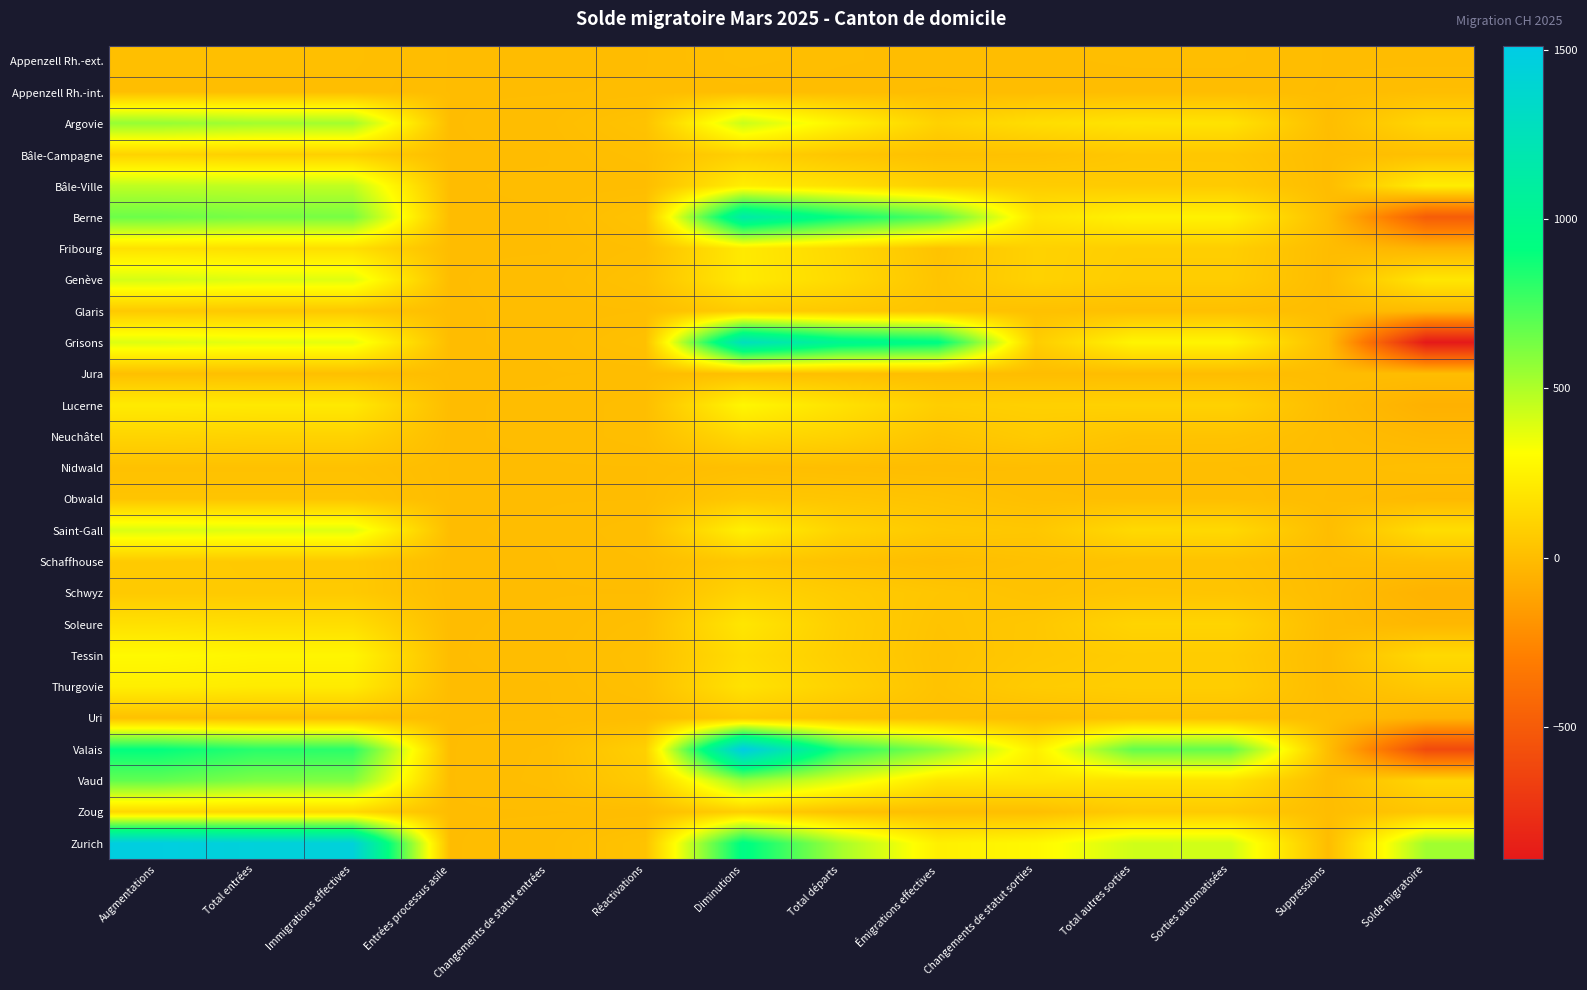

Reading left to right, transcribe all the data shown in this chart.

Appenzell Rh.-ext.: Augmentations=11	Total entrées=11	Immigrations effectives=11	Entrées processus asile=0	Changements de statut entrées=0	Réactivations=0	Diminutions=12	Total départs=6	Émigrations effectives=2	Changements de statut sorties=4	Total autres sorties=6	Sorties automatisées=6	Suppressions=0	Solde migratoire=-1
Appenzell Rh.-int.: Augmentations=9	Total entrées=8	Immigrations effectives=8	Entrées processus asile=0	Changements de statut entrées=0	Réactivations=1	Diminutions=3	Total départs=1	Émigrations effectives=0	Changements de statut sorties=1	Total autres sorties=2	Sorties automatisées=2	Suppressions=0	Solde migratoire=6
Argovie: Augmentations=559	Total entrées=530	Immigrations effectives=527	Entrées processus asile=0	Changements de statut entrées=3	Réactivations=29	Diminutions=438	Total départs=254	Émigrations effectives=99	Changements de statut sorties=155	Total autres sorties=184	Sorties automatisées=179	Suppressions=5	Solde migratoire=121
Bâle-Campagne: Augmentations=105	Total entrées=92	Immigrations effectives=92	Entrées processus asile=0	Changements de statut entrées=0	Réactivations=13	Diminutions=91	Total départs=42	Émigrations effectives=18	Changements de statut sorties=24	Total autres sorties=49	Sorties automatisées=47	Suppressions=2	Solde migratoire=14
Bâle-Ville: Augmentations=463	Total entrées=460	Immigrations effectives=459	Entrées processus asile=0	Changements de statut entrées=1	Réactivations=3	Diminutions=232	Total départs=165	Émigrations effectives=88	Changements de statut sorties=77	Total autres sorties=67	Sorties automatisées=66	Suppressions=1	Solde migratoire=231
Berne: Augmentations=657	Total entrées=629	Immigrations effectives=629	Entrées processus asile=0	Changements de statut entrées=0	Réactivations=28	Diminutions=1150	Total départs=898	Émigrations effectives=712	Changements de statut sorties=186	Total autres sorties=252	Sorties automatisées=248	Suppressions=4	Solde migratoire=-493
Fribourg: Augmentations=172	Total entrées=161	Immigrations effectives=161	Entrées processus asile=0	Changements de statut entrées=0	Réactivations=11	Diminutions=213	Total départs=131	Émigrations effectives=30	Changements de statut sorties=101	Total autres sorties=82	Sorties automatisées=82	Suppressions=0	Solde migratoire=-41
Genève: Augmentations=411	Total entrées=388	Immigrations effectives=386	Entrées processus asile=0	Changements de statut entrées=2	Réactivations=23	Diminutions=214	Total départs=138	Émigrations effectives=37	Changements de statut sorties=101	Total autres sorties=76	Sorties automatisées=76	Suppressions=0	Solde migratoire=197
Glaris: Augmentations=60	Total entrées=55	Immigrations effectives=54	Entrées processus asile=0	Changements de statut entrées=1	Réactivations=5	Diminutions=72	Total départs=56	Émigrations effectives=37	Changements de statut sorties=19	Total autres sorties=16	Sorties automatisées=16	Suppressions=0	Solde migratoire=-12
Grisons: Augmentations=391	Total entrées=372	Immigrations effectives=371	Entrées processus asile=0	Changements de statut entrées=1	Réactivations=19	Diminutions=1282	Total départs=1017	Émigrations effectives=941	Changements de statut sorties=76	Total autres sorties=265	Sorties automatisées=265	Suppressions=0	Solde migratoire=-891
Jura: Augmentations=16	Total entrées=15	Immigrations effectives=15	Entrées processus asile=0	Changements de statut entrées=0	Réactivations=1	Diminutions=14	Total départs=12	Émigrations effectives=9	Changements de statut sorties=3	Total autres sorties=2	Sorties automatisées=2	Suppressions=0	Solde migratoire=2
Lucerne: Augmentations=218	Total entrées=210	Immigrations effectives=209	Entrées processus asile=0	Changements de statut entrées=1	Réactivations=8	Diminutions=273	Total départs=175	Émigrations effectives=82	Changements de statut sorties=93	Total autres sorties=98	Sorties automatisées=98	Suppressions=0	Solde migratoire=-55
Neuchâtel: Augmentations=112	Total entrées=104	Immigrations effectives=103	Entrées processus asile=0	Changements de statut entrées=1	Réactivations=8	Diminutions=133	Total départs=102	Émigrations effectives=36	Changements de statut sorties=66	Total autres sorties=31	Sorties automatisées=30	Suppressions=1	Solde migratoire=-21
Nidwald: Augmentations=22	Total entrées=22	Immigrations effectives=22	Entrées processus asile=0	Changements de statut entrées=0	Réactivations=0	Diminutions=12	Total départs=6	Émigrations effectives=1	Changements de statut sorties=5	Total autres sorties=6	Sorties automatisées=5	Suppressions=1	Solde migratoire=10
Obwald: Augmentations=36	Total entrées=36	Immigrations effectives=36	Entrées processus asile=0	Changements de statut entrées=0	Réactivations=0	Diminutions=50	Total départs=42	Émigrations effectives=30	Changements de statut sorties=12	Total autres sorties=8	Sorties automatisées=8	Suppressions=0	Solde migratoire=-14
Saint-Gall: Augmentations=396	Total entrées=387	Immigrations effectives=386	Entrées processus asile=0	Changements de statut entrées=1	Réactivations=9	Diminutions=243	Total départs=108	Émigrations effectives=59	Changements de statut sorties=49	Total autres sorties=135	Sorties automatisées=131	Suppressions=4	Solde migratoire=153
Schaffhouse: Augmentations=65	Total entrées=60	Immigrations effectives=60	Entrées processus asile=0	Changements de statut entrées=0	Réactivations=5	Diminutions=54	Total départs=25	Émigrations effectives=4	Changements de statut sorties=21	Total autres sorties=29	Sorties automatisées=29	Suppressions=0	Solde migratoire=11
Schwyz: Augmentations=62	Total entrées=62	Immigrations effectives=62	Entrées processus asile=0	Changements de statut entrées=0	Réactivations=0	Diminutions=109	Total départs=69	Émigrations effectives=43	Changements de statut sorties=26	Total autres sorties=40	Sorties automatisées=38	Suppressions=2	Solde migratoire=-47
Soleure: Augmentations=170	Total entrées=158	Immigrations effectives=157	Entrées processus asile=0	Changements de statut entrées=1	Réactivations=12	Diminutions=194	Total départs=84	Émigrations effectives=33	Changements de statut sorties=51	Total autres sorties=110	Sorties automatisées=110	Suppressions=0	Solde migratoire=-24
Tessin: Augmentations=287	Total entrées=268	Immigrations effectives=266	Entrées processus asile=0	Changements de statut entrées=2	Réactivations=19	Diminutions=153	Total départs=81	Émigrations effectives=28	Changements de statut sorties=53	Total autres sorties=72	Sorties automatisées=71	Suppressions=1	Solde migratoire=134
Thurgovie: Augmentations=235	Total entrées=219	Immigrations effectives=219	Entrées processus asile=0	Changements de statut entrées=0	Réactivations=16	Diminutions=178	Total départs=99	Émigrations effectives=30	Changements de statut sorties=69	Total autres sorties=79	Sorties automatisées=79	Suppressions=0	Solde migratoire=57
Uri: Augmentations=21	Total entrées=19	Immigrations effectives=19	Entrées processus asile=0	Changements de statut entrées=0	Réactivations=2	Diminutions=62	Total départs=32	Émigrations effectives=21	Changements de statut sorties=11	Total autres sorties=30	Sorties automatisées=24	Suppressions=6	Solde migratoire=-41
Valais: Augmentations=908	Total entrées=818	Immigrations effectives=812	Entrées processus asile=0	Changements de statut entrées=6	Réactivations=90	Diminutions=1511	Total départs=830	Émigrations effectives=593	Changements de statut sorties=237	Total autres sorties=681	Sorties automatisées=677	Suppressions=4	Solde migratoire=-603
Vaud: Augmentations=680	Total entrées=613	Immigrations effectives=606	Entrées processus asile=0	Changements de statut entrées=7	Réactivations=67	Diminutions=562	Total départs=386	Émigrations effectives=194	Changements de statut sorties=192	Total autres sorties=176	Sorties automatisées=176	Suppressions=0	Solde migratoire=118
Zoug: Augmentations=129	Total entrées=128	Immigrations effectives=128	Entrées processus asile=0	Changements de statut entrées=0	Réactivations=1	Diminutions=85	Total départs=20	Émigrations effectives=10	Changements de statut sorties=10	Total autres sorties=65	Sorties automatisées=63	Suppressions=2	Solde migratoire=44
Zurich: Augmentations=1475	Total entrées=1445	Immigrations effectives=1442	Entrées processus asile=0	Changements de statut entrées=3	Réactivations=30	Diminutions=943	Total départs=520	Émigrations effectives=241	Changements de statut sorties=279	Total autres sorties=423	Sorties automatisées=422	Suppressions=1	Solde migratoire=532